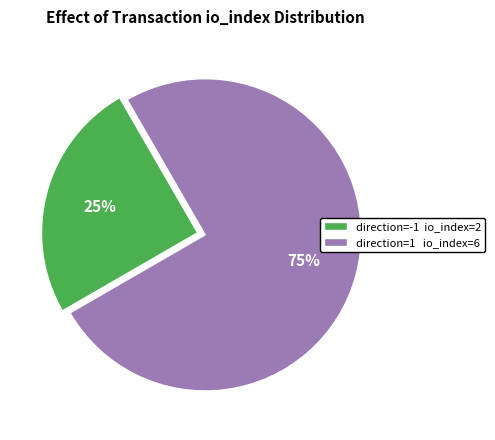

Is there a majority slice in this chart?

Yes